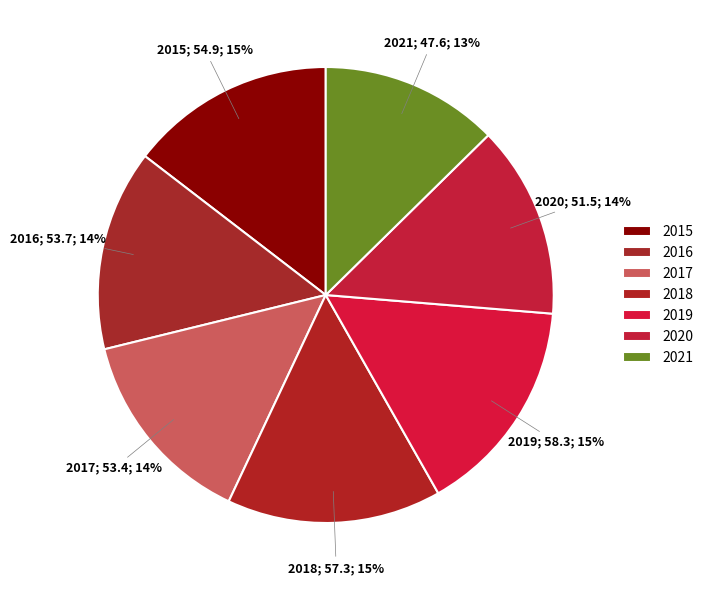

How many slices are in this pie chart?

7